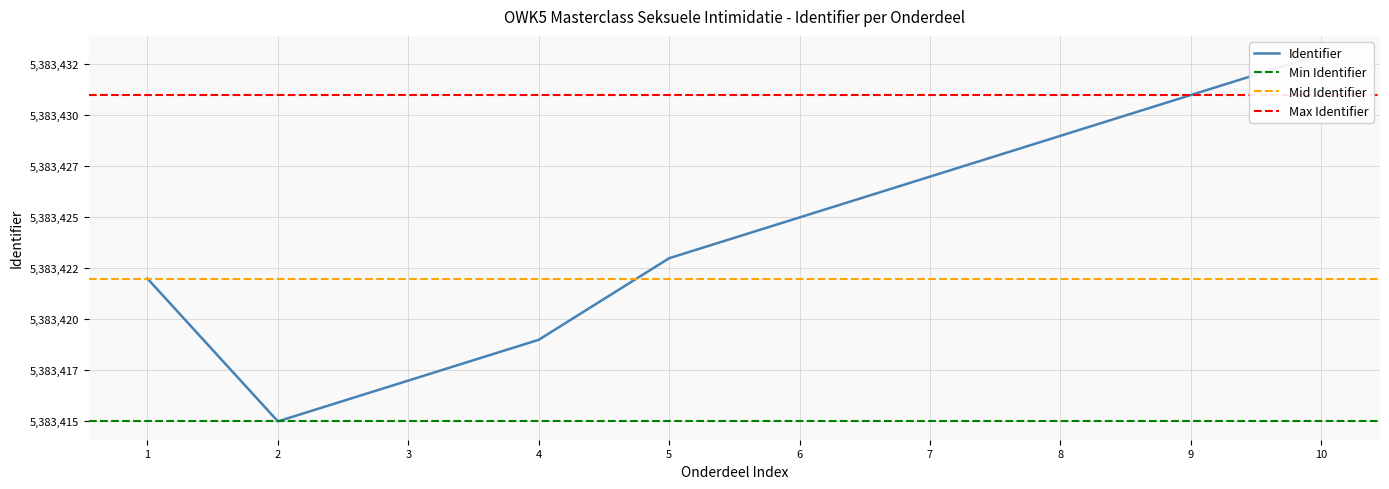

What is the maximum value shown in the chart?

5383433